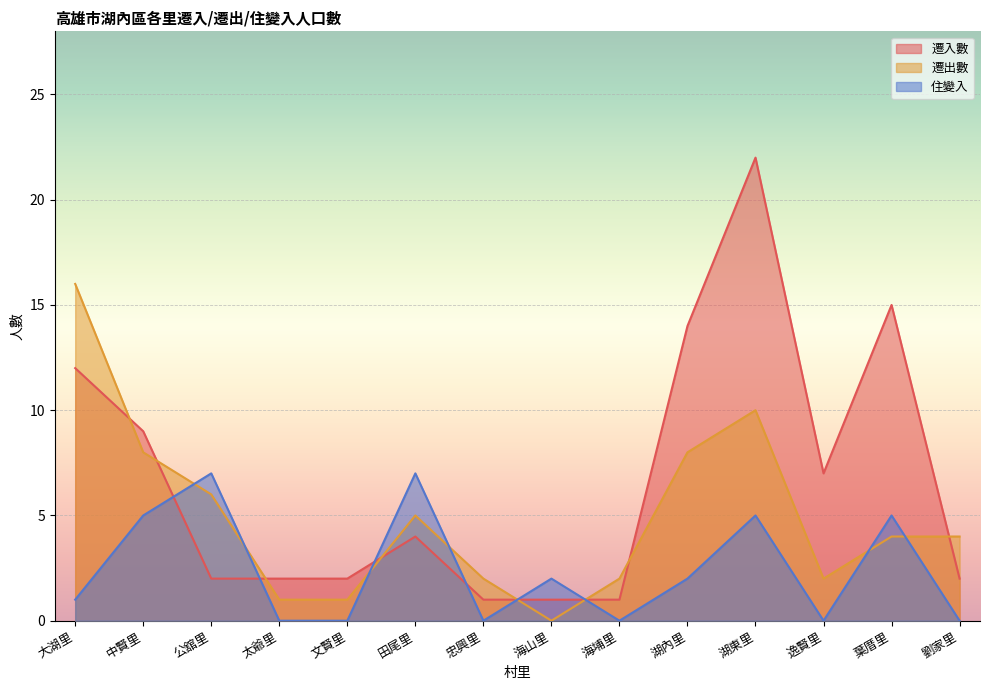

Where do 住變入 and 遷入數 first cross each other?

中賢里 and 公舘里